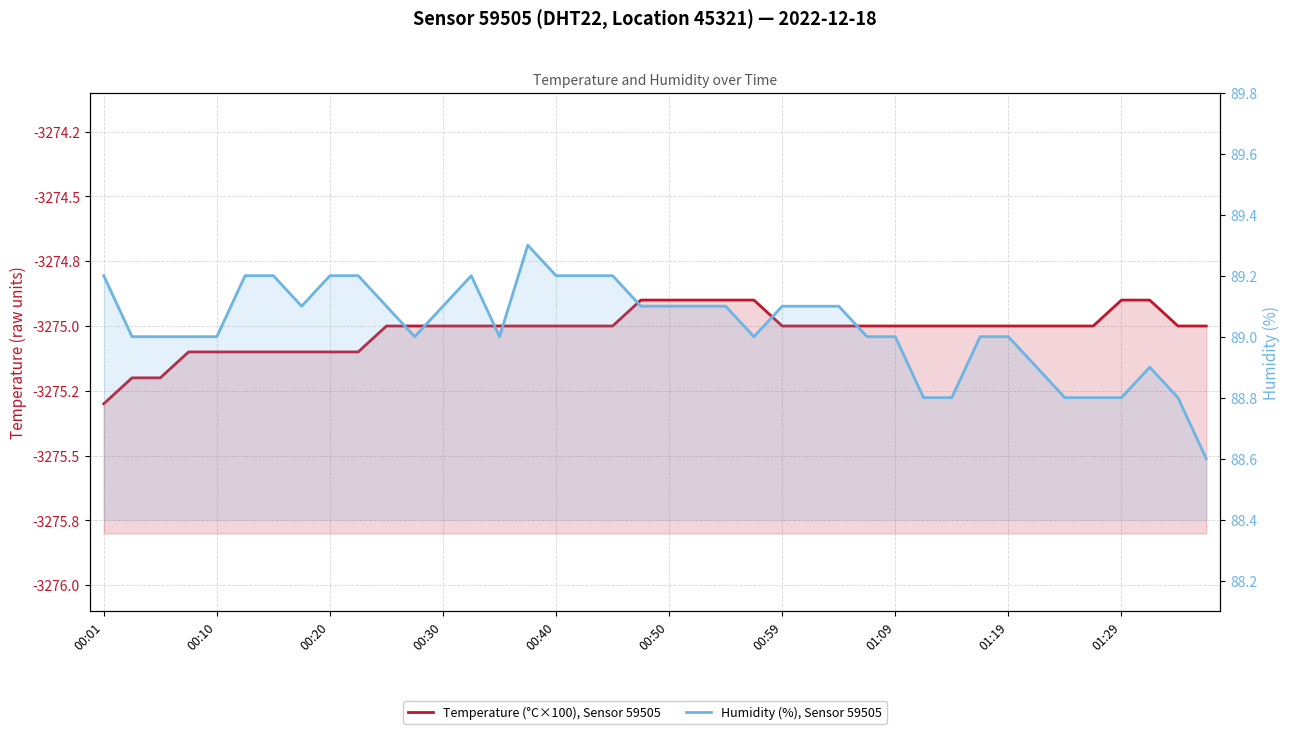

What are all the series names shown in the legend?

Temperature (°C×100), Sensor 59505, Humidity (%), Sensor 59505